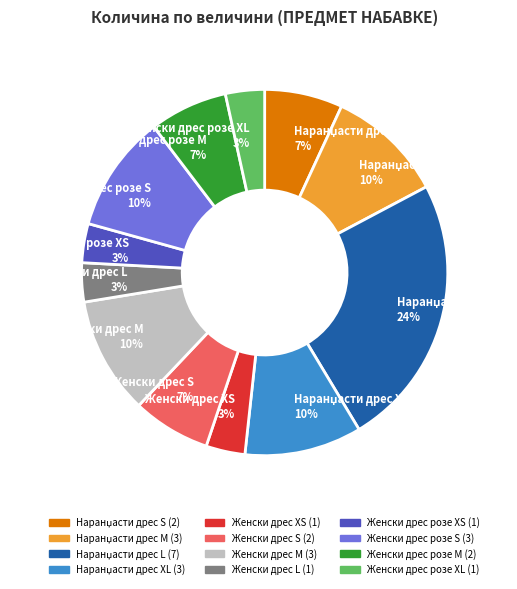

Does Женски дрес L 3% represent more than half of the total?

No